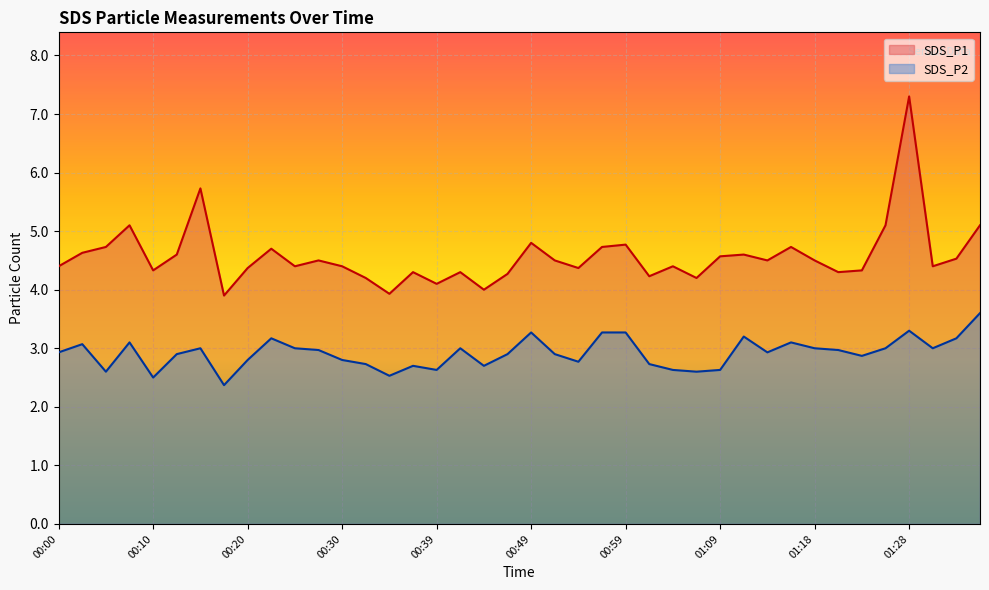

How many lines are shown in the chart?

2